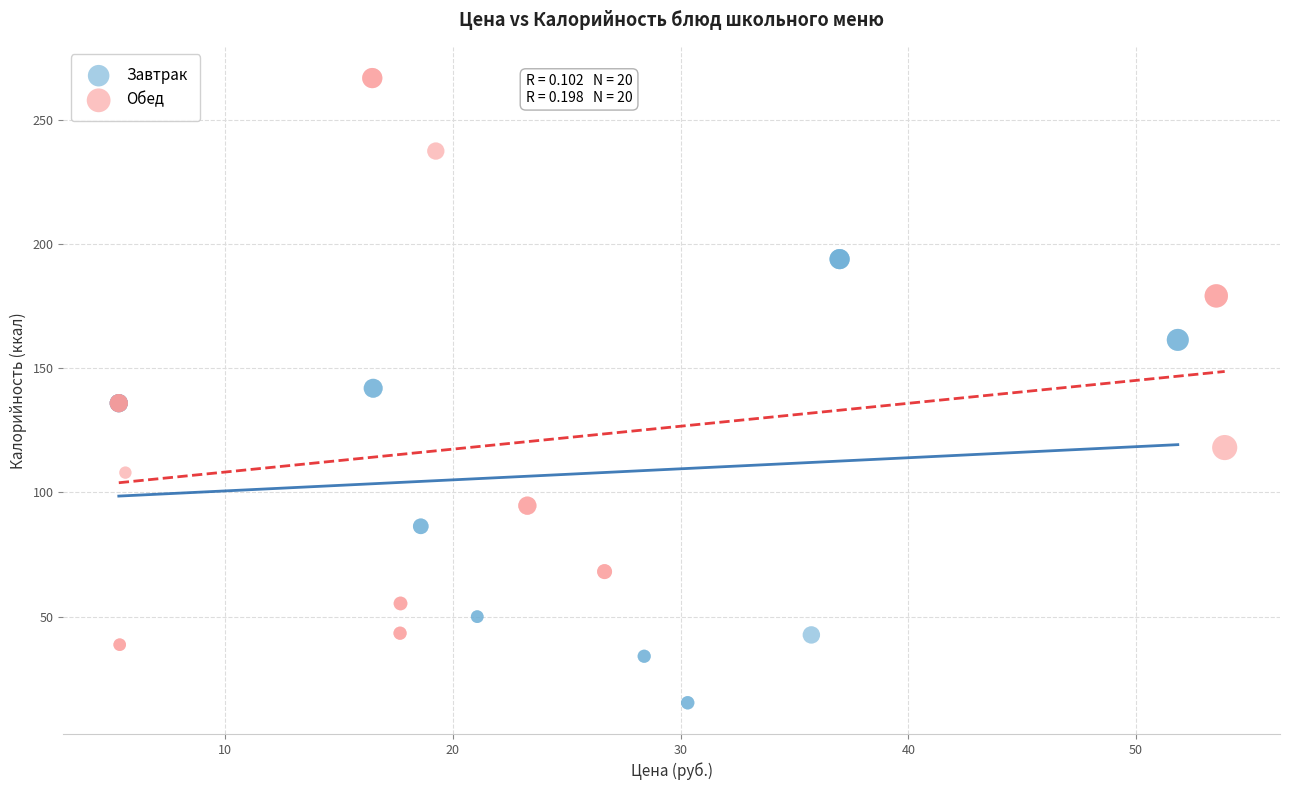

Which series reaches the maximum Y coordinate?

Обед